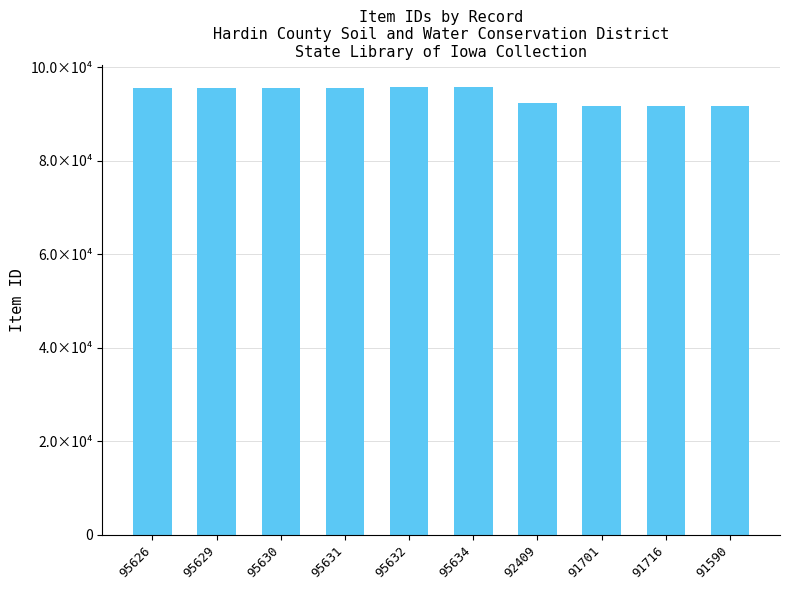

What is the label of the 7th bar from the left?

92409